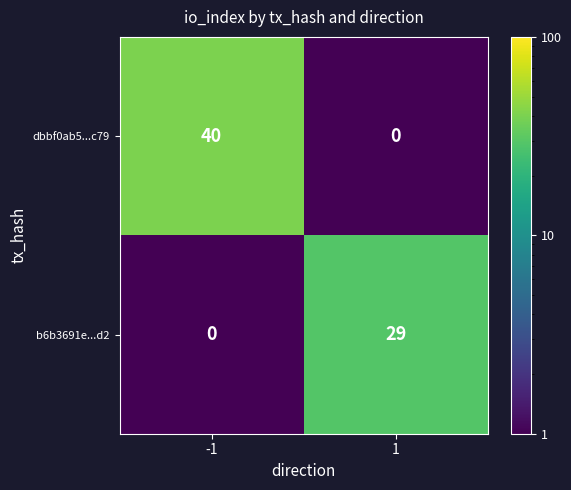

What is the average value of the dbbf0ab5...c79 series?

20